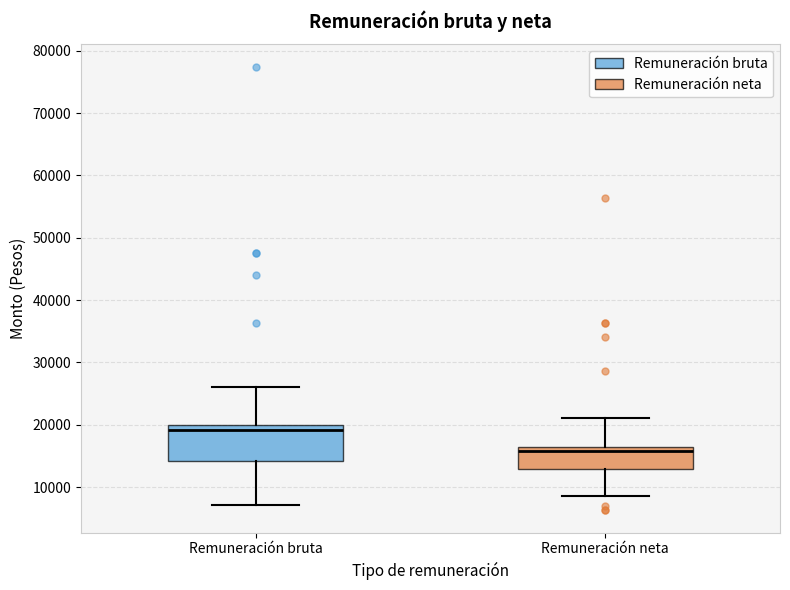

Reading left to right, read every box against the y-axis: the position of its median line, the range the box covers, and the ends of its whiskers. The values are not printed on the chart, so give them approximately, as read against the axis.

Remuneración bruta: median 19000, box 14000 to 20000, whiskers 7000 to 26000
Remuneración neta: median 16000 (just below the box's upper edge), box 13000 to 16000, whiskers 8000 to 21000